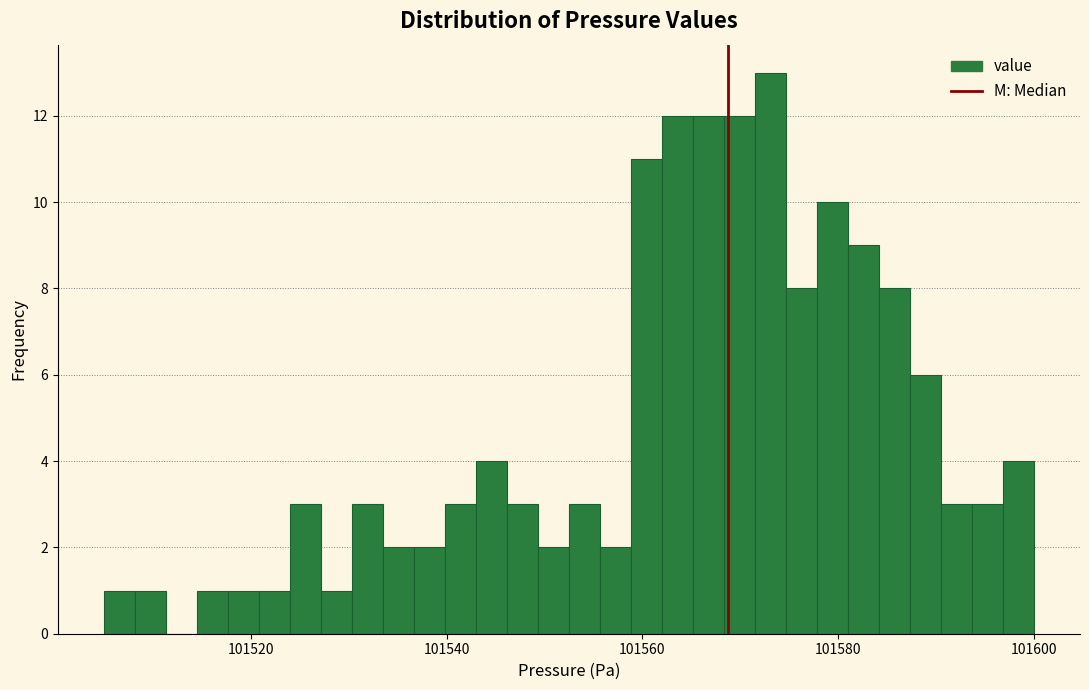

Around what value on the x-axis is the tallest bar? Give the approximate position of its centre, as read against the axis.

101574